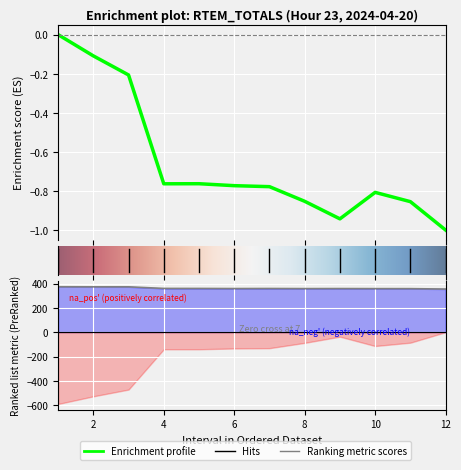

How many negative values does the Total_Load series have?

11